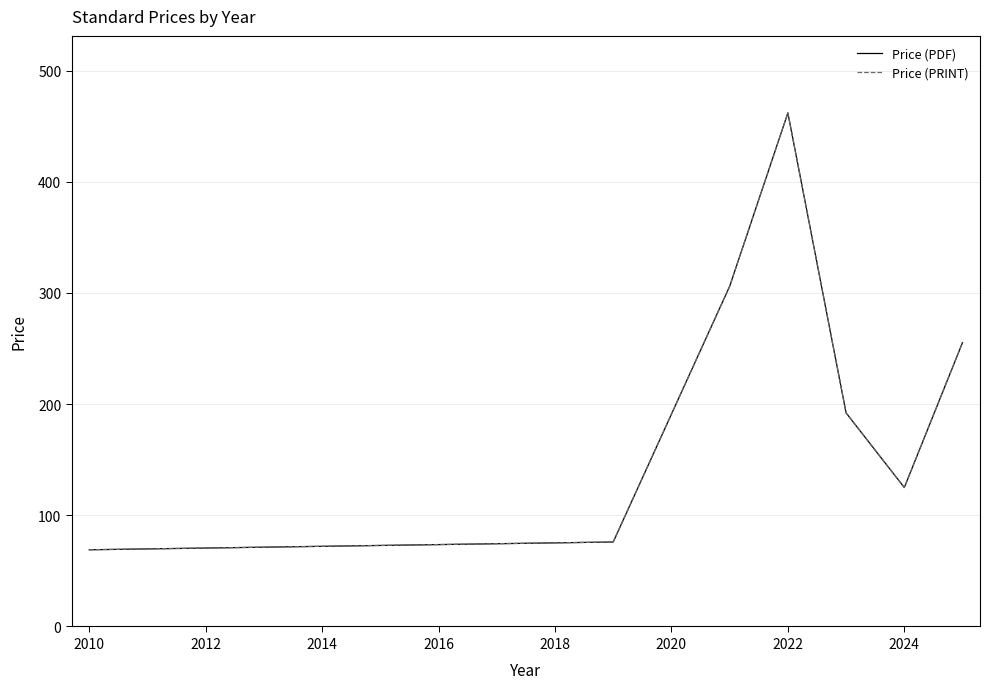

Is this an area chart (filled region under the line)?

No